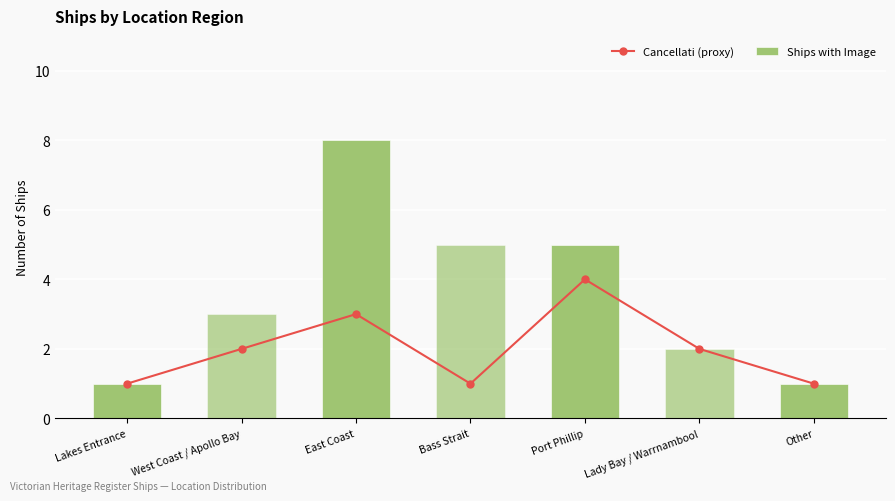

How many data points does each series have?

7